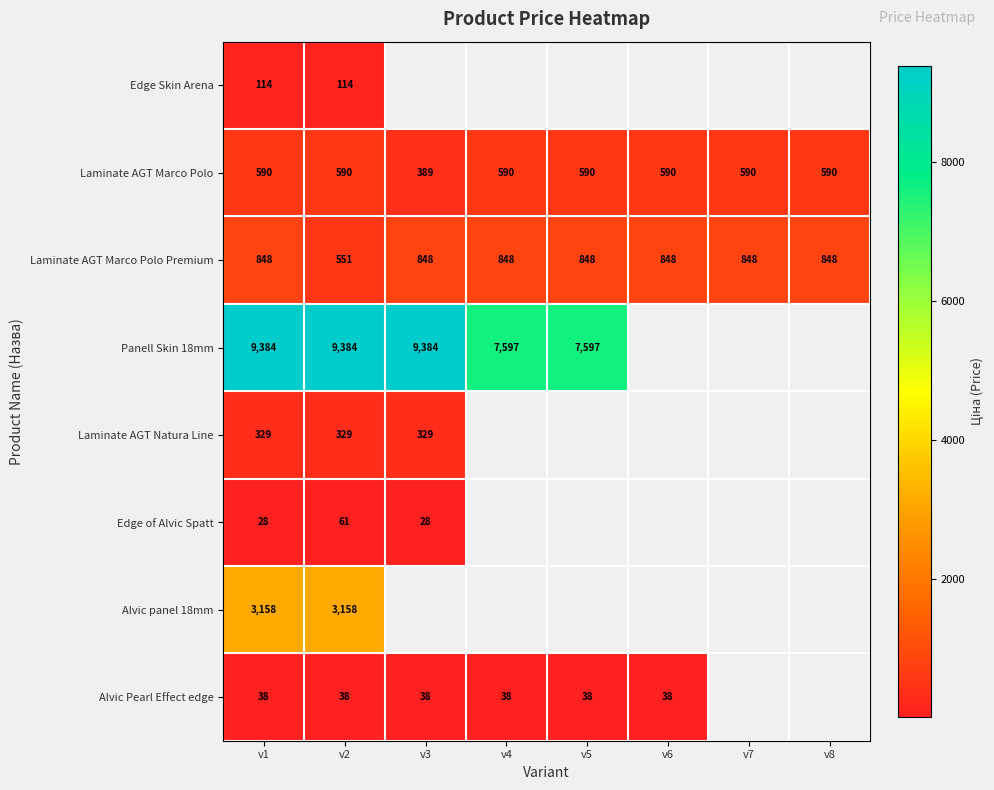

Is the value of Edge of Alvic Spatt at v3 greater than the value of Alvic Pearl Effect edge at v6?

No